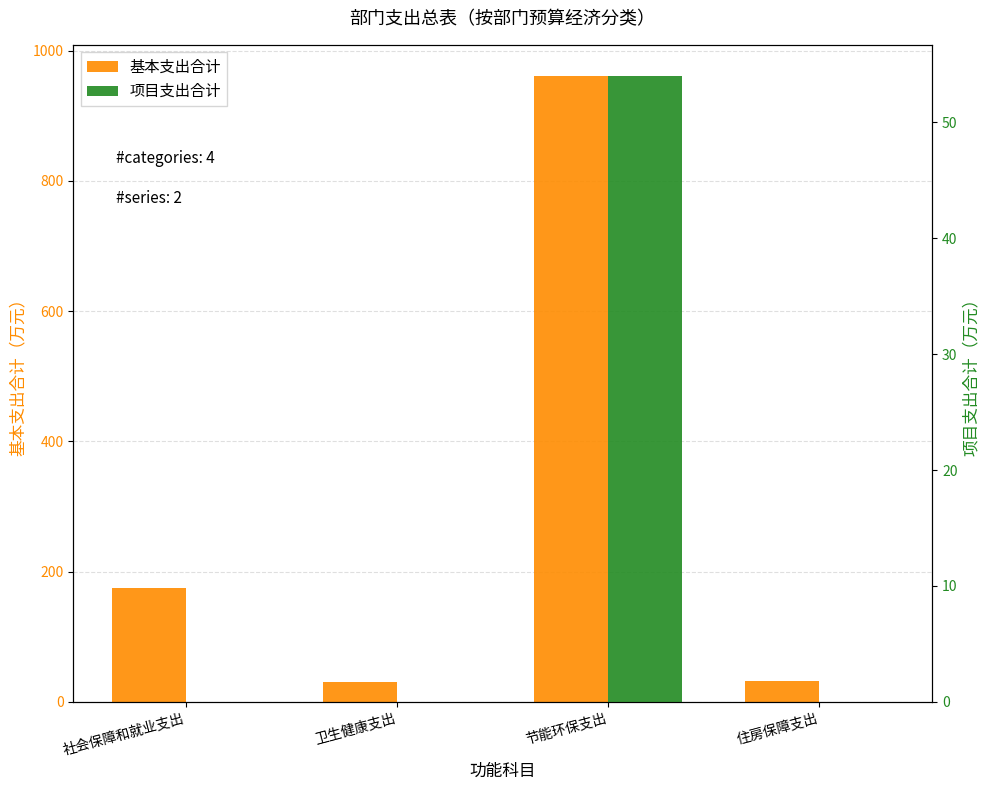

Reading right to left, transcribe all the data shown in this chart.

基本支出合计: 住房保障支出=32.3	节能环保支出=960.9	卫生健康支出=30.7	社会保障和就业支出=174.6
项目支出合计: 住房保障支出=0.0	节能环保支出=54.0	卫生健康支出=0.0	社会保障和就业支出=0.0